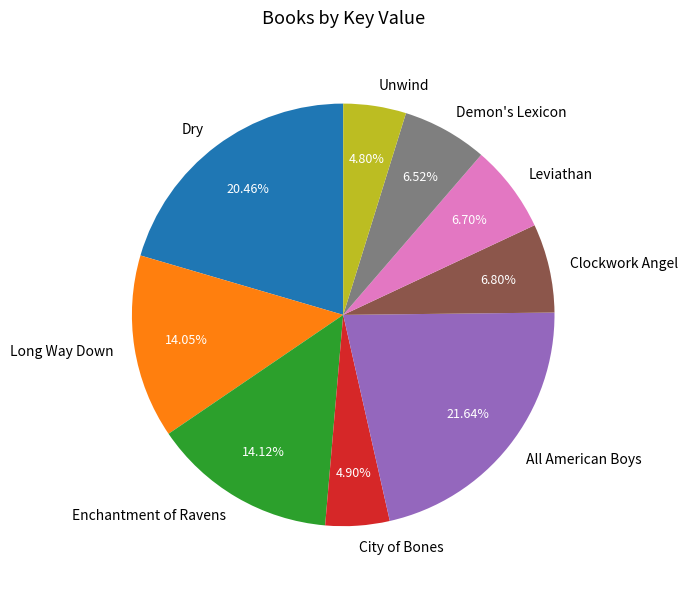

Does any single category account for the majority?

No